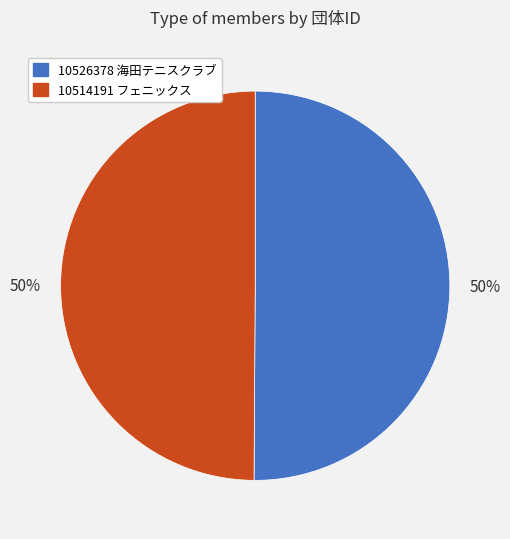

Approximately how many times larger is the value at 10514191 フェニックス compared to 10526378 海田テニスクラブ?

1.0